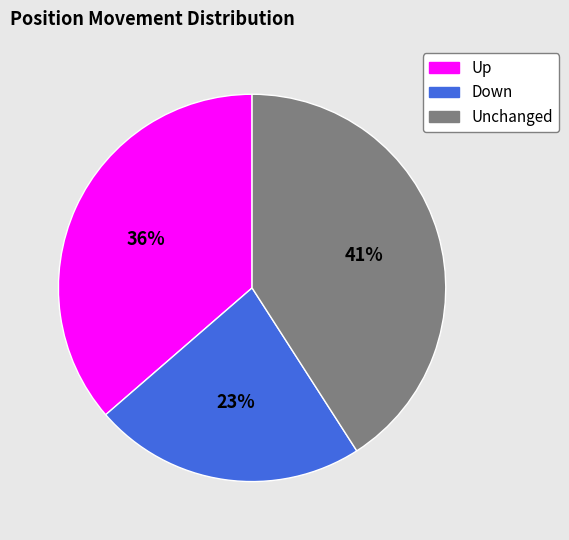

Is there any slice that represents more than half of the pie?

No